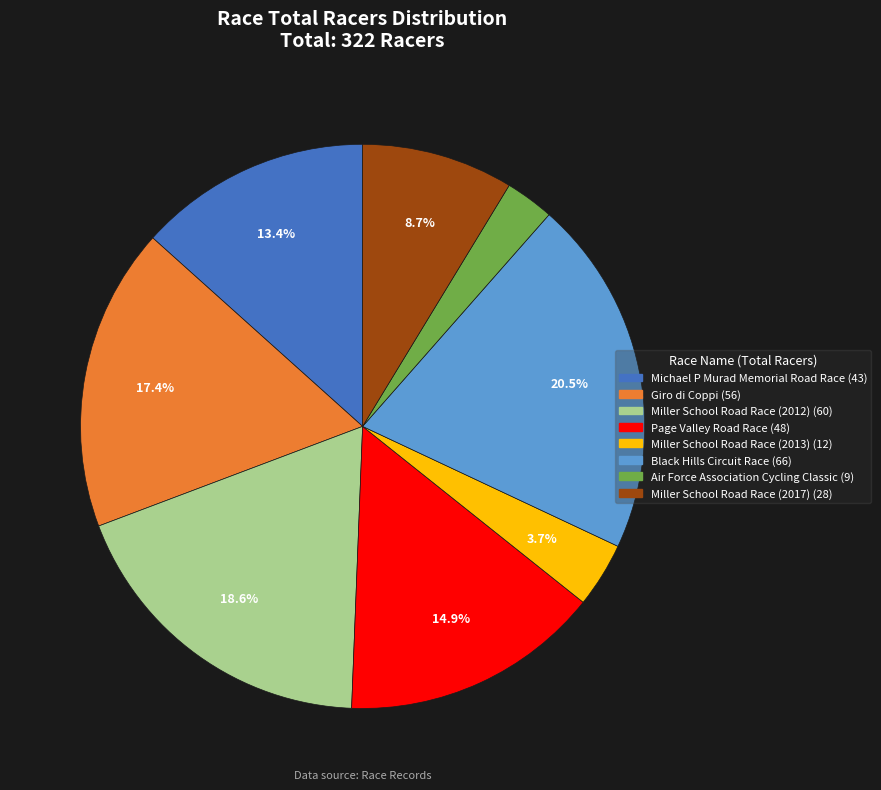

Does Black Hills Circuit Race represent more than half of the total?

No